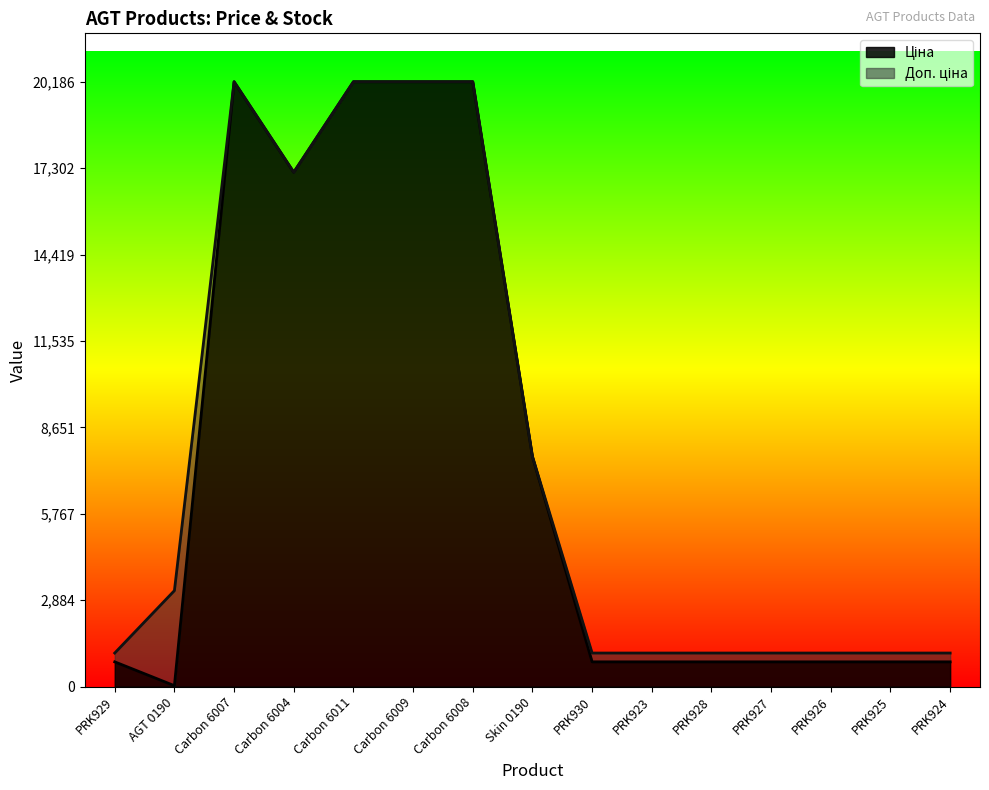

Is it true that Ціна equals 20186.0 at Carbon 6007?

True